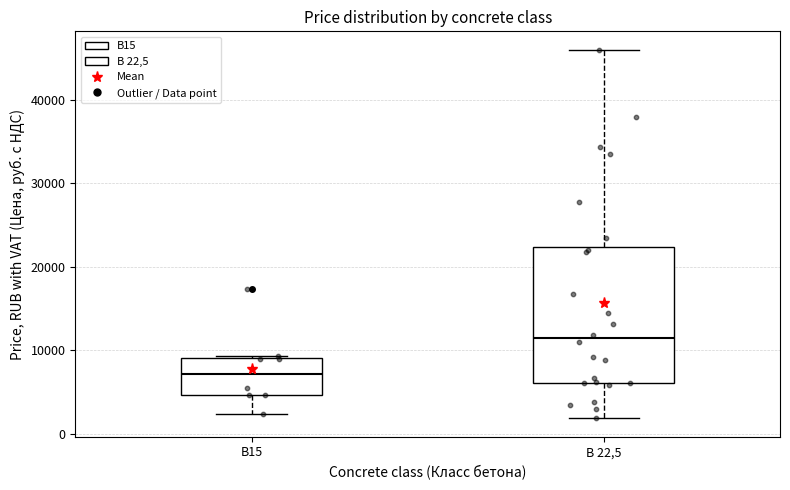

Comparing the boxes themselves (not the whiskers), which one is the tallest?

В 22,5